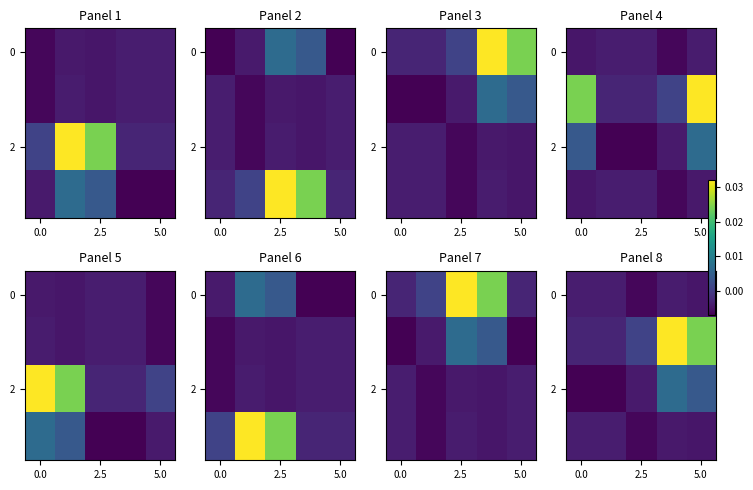

How many distinct data groups are displayed?

4